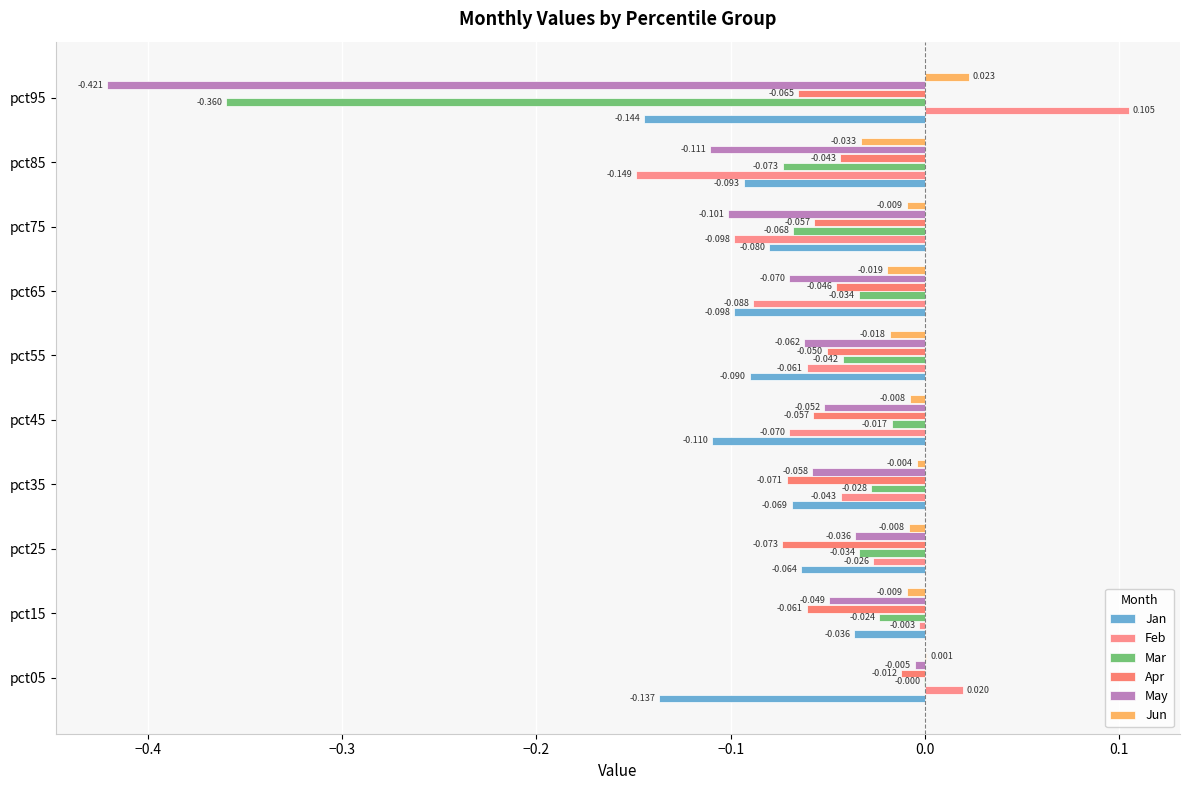

How many data points does each series have?

10